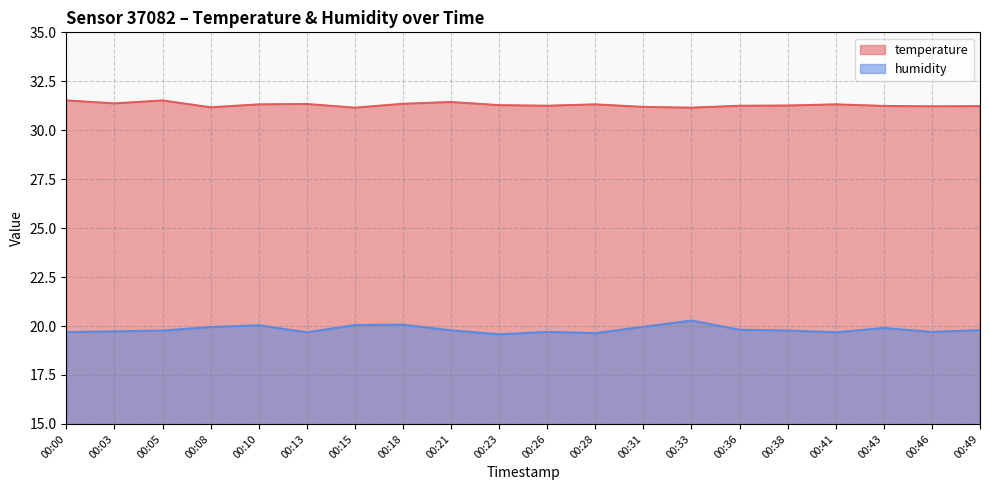

What is the total value across all series at 00:49?

51.0